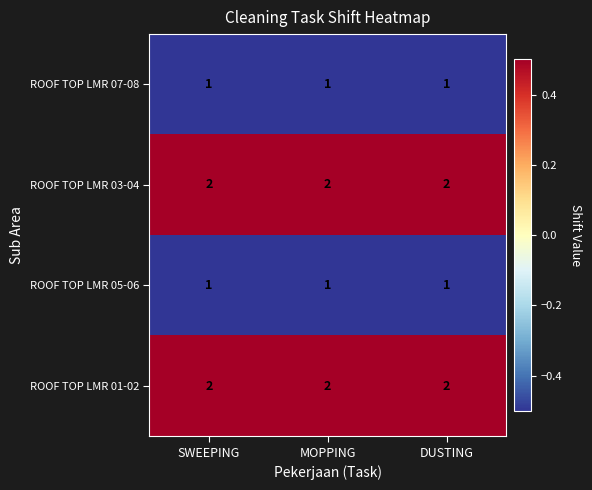

Is the value of ROOF TOP LMR 03-04 at MOPPING greater than the value of ROOF TOP LMR 05-06 at SWEEPING?

Yes